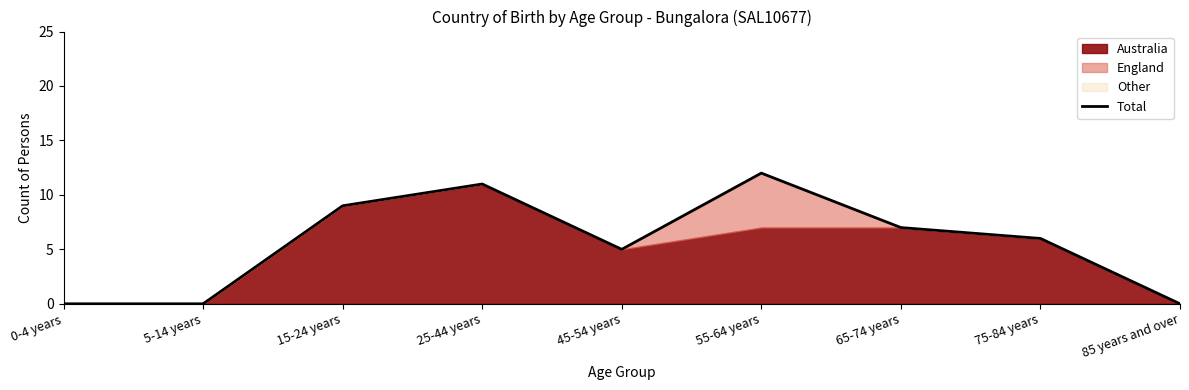

Is it true that the value at 25-44 years is 11?

True